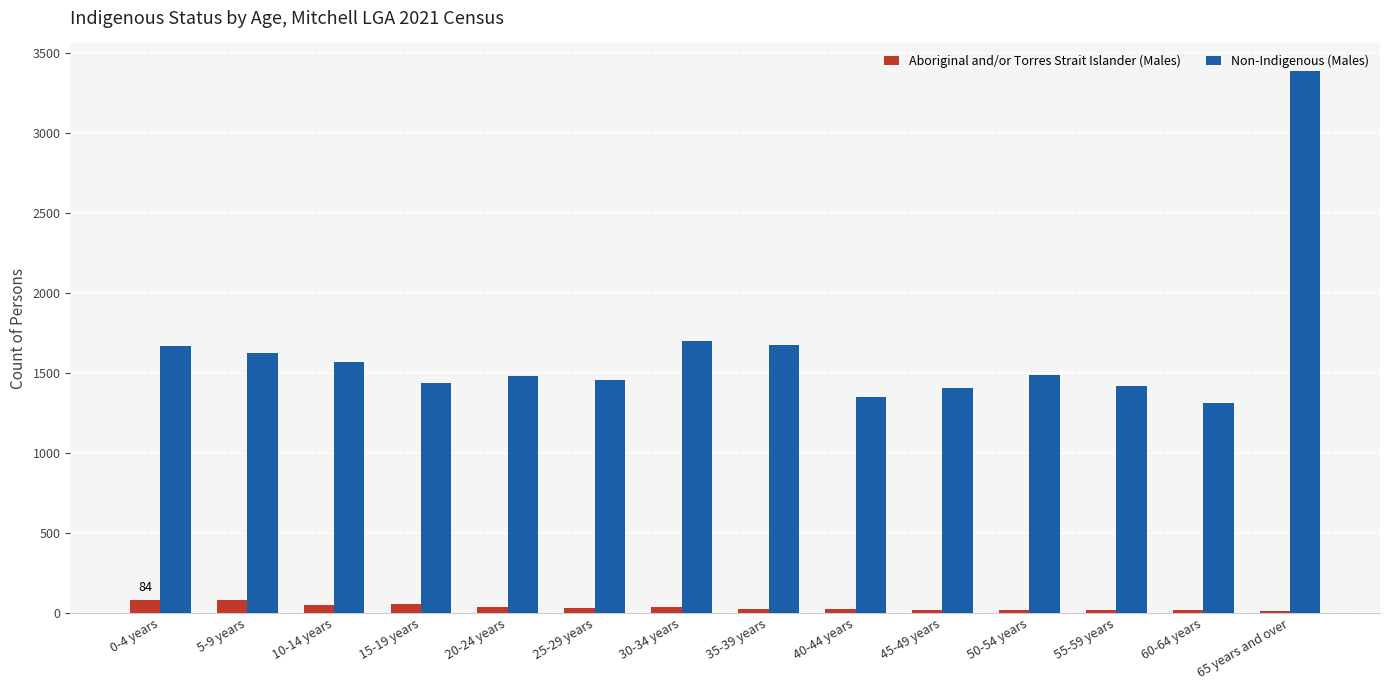

True or false: Aboriginal and/or Torres Strait Islander (Males) has a value of 54 at 15-19 years.

True